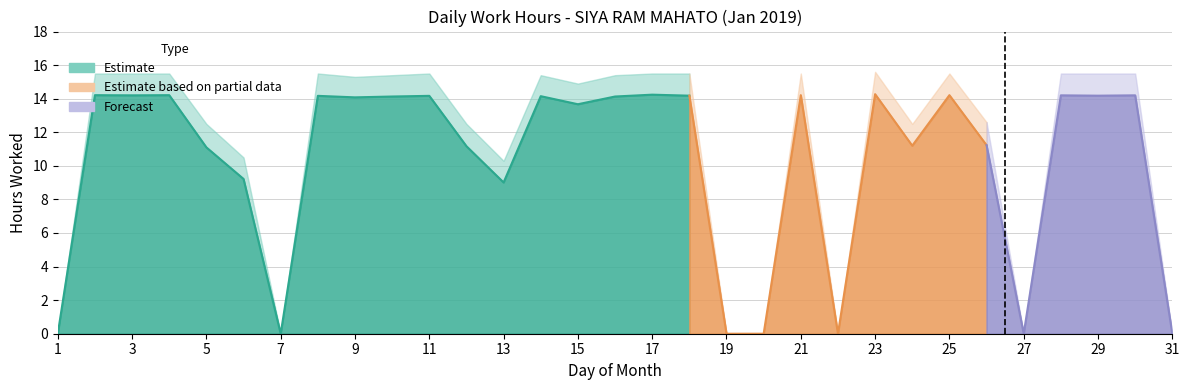

Reading left to right, what are all the values shown in this chart?

Low Hours: 1=0.0	2=14.2	3=14.2	4=14.2	5=11.1	6=9.2	7=0.0	8=14.2	9=14.1	10=14.1	11=14.2	12=11.2	13=9.0	14=14.2	15=13.7	16=14.1	17=14.2	18=14.2	19=0.0	20=0.0	21=14.2	22=0.0	23=14.3	24=11.2	25=14.2	26=11.2	27=0.0	28=14.2	29=14.2	30=14.2	31=0.0
Low Hours Upper: 1=0.0	2=15.5	3=15.5	4=15.5	5=12.5	6=10.5	7=0.0	8=15.5	9=15.3	10=15.4	11=15.5	12=12.5	13=10.3	14=15.4	15=14.9	16=15.4	17=15.5	18=15.5	19=0.0	20=0.0	21=15.5	22=0.0	23=15.6	24=12.5	25=15.5	26=12.6	27=0.0	28=15.5	29=15.5	30=15.5	31=0.0